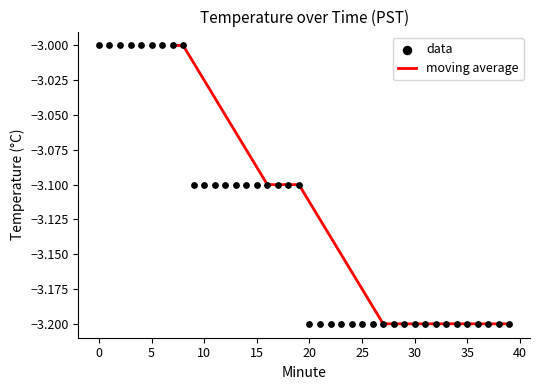

What is the change in value from 6 to 33?

-0.2